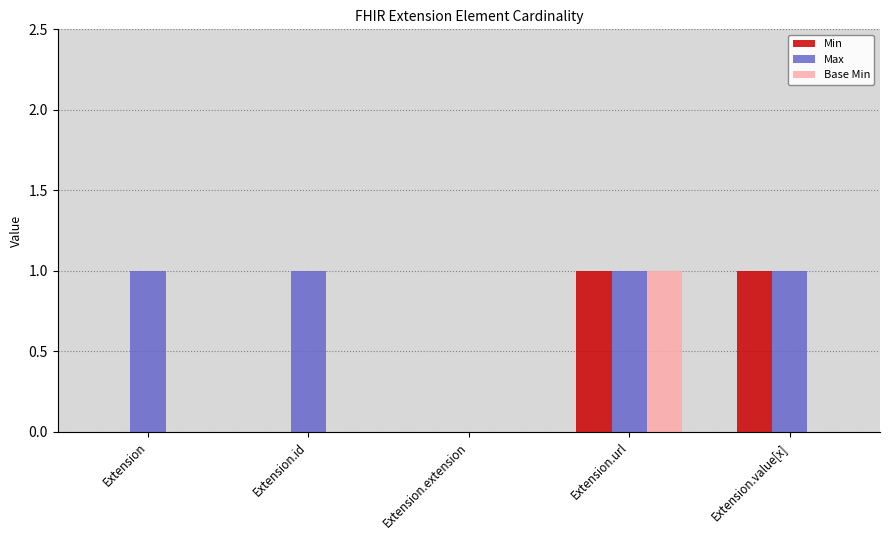

Count the number of data series in this chart.

3